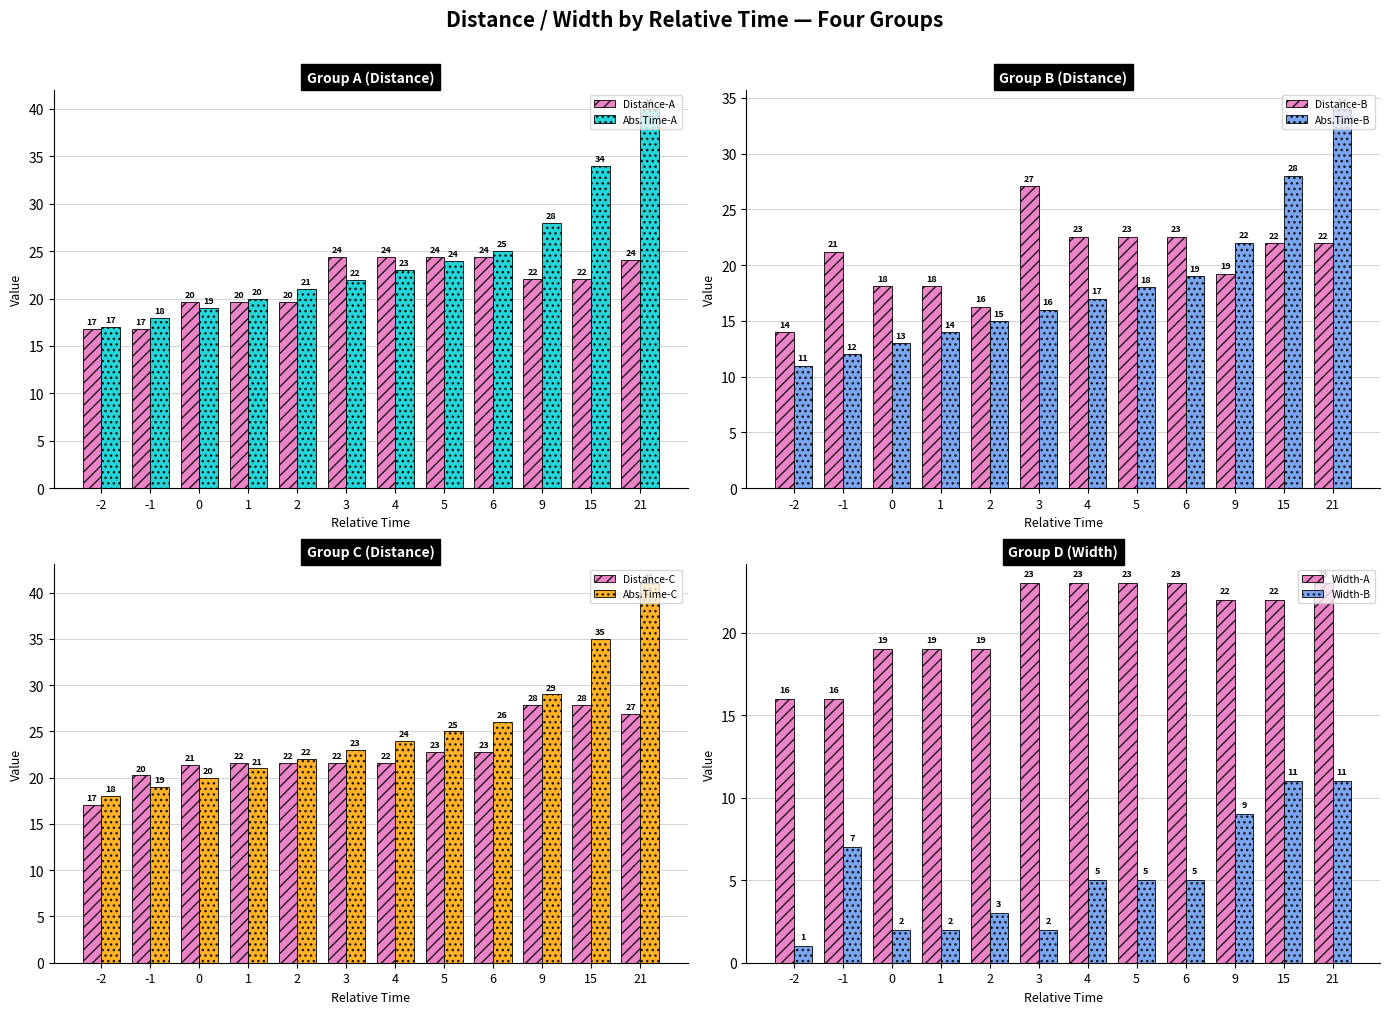

What is the lowest value of the Distance series?

16.8